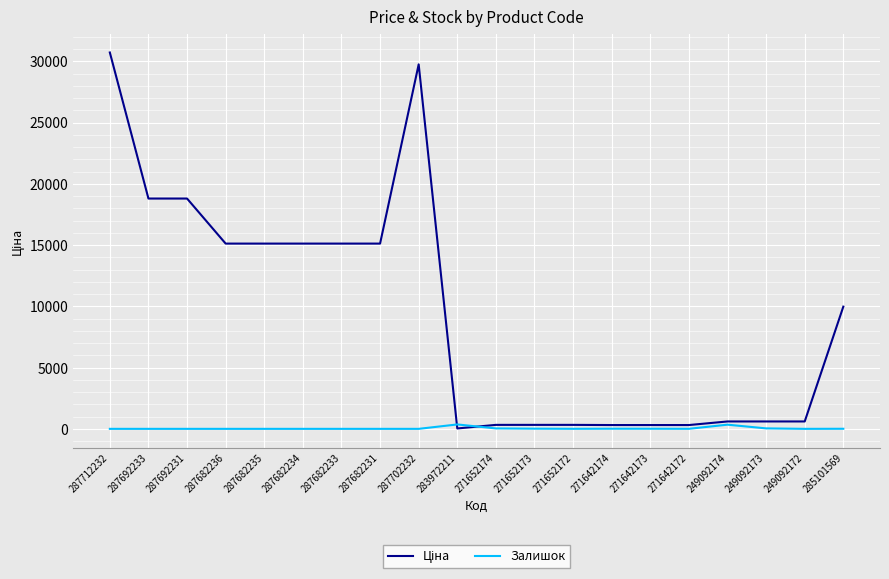

True or false: Залишок has a value of 341.0 at 249092174.

True